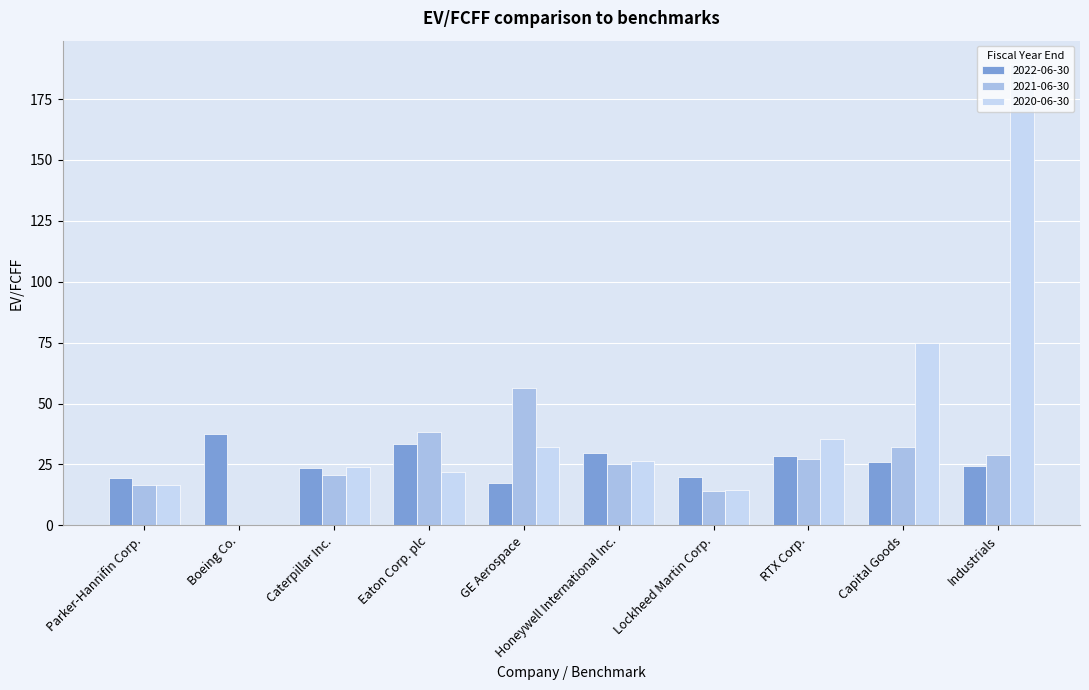

Count the number of categories in the chart.

10